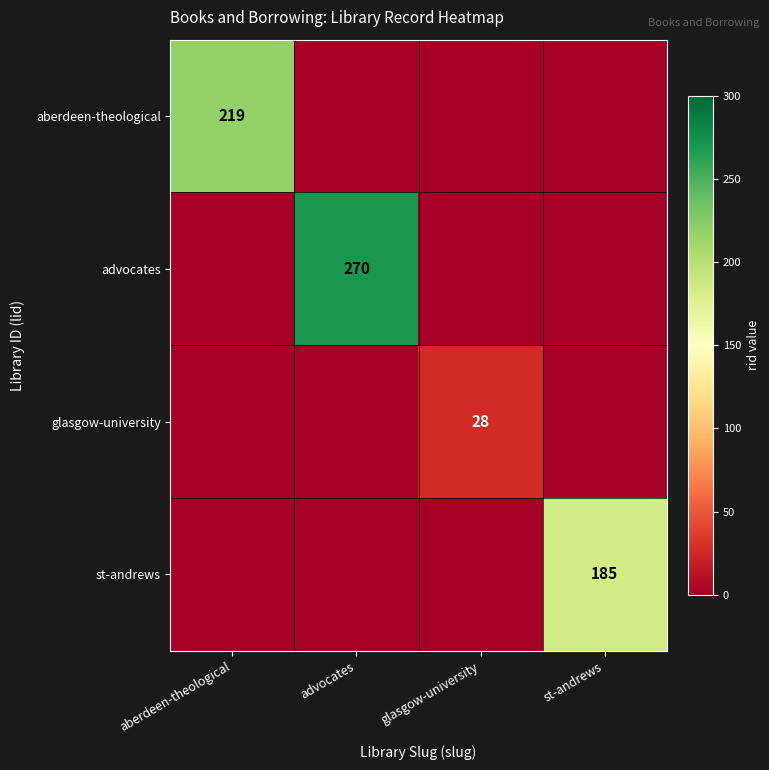

What is the spread (max minus min) of values at st-andrews?

185